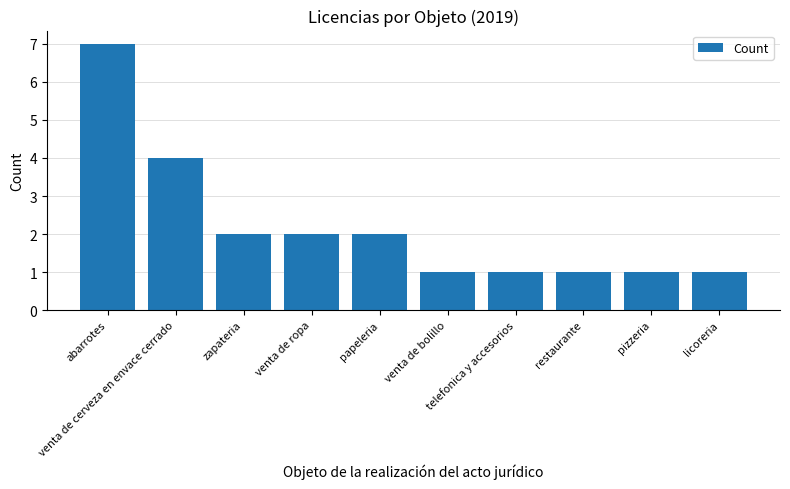

What is the minimum value shown in the chart?

1